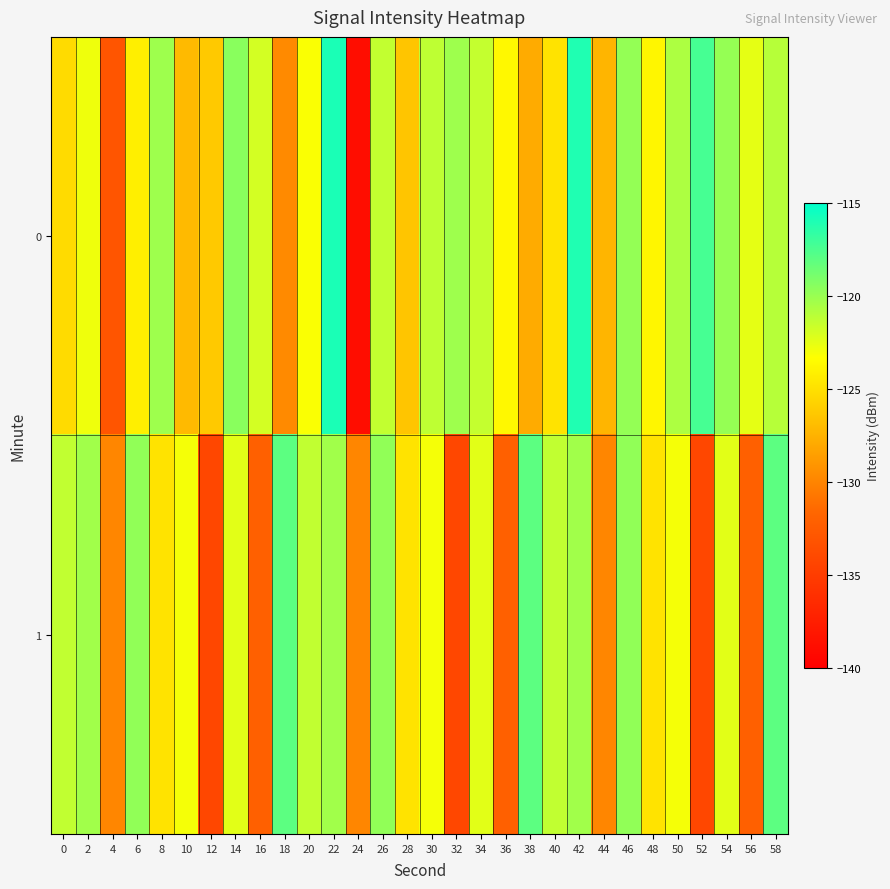

List the series in order of their overall mean, highest first.

0, 1